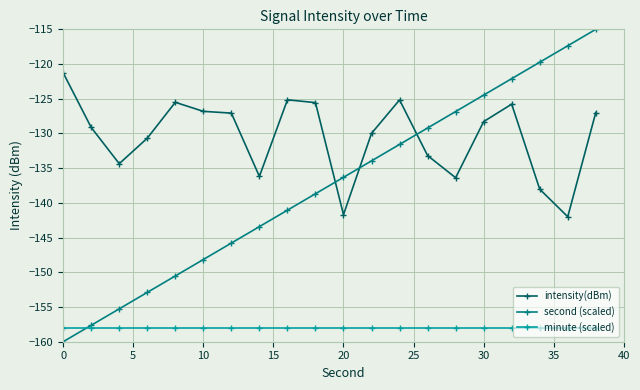

List the series in order of their overall mean, highest first.

intensity(dBm), second (scaled), minute (scaled)